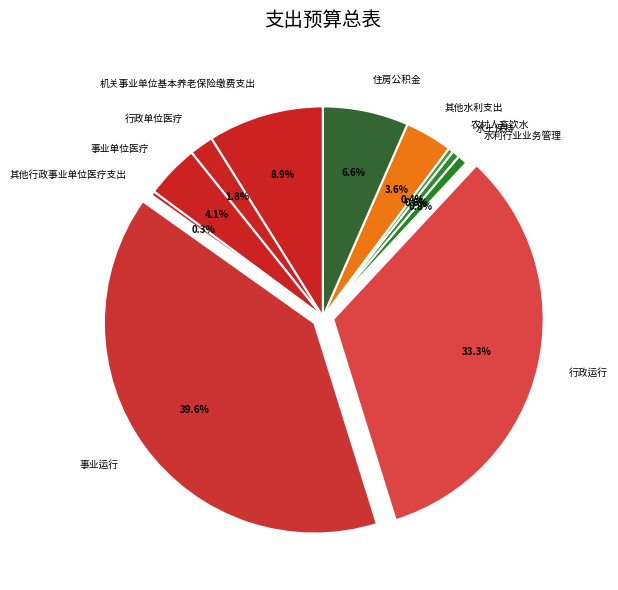

What percentage is the 事业单位医疗 slice, to the nearest percent?

4%